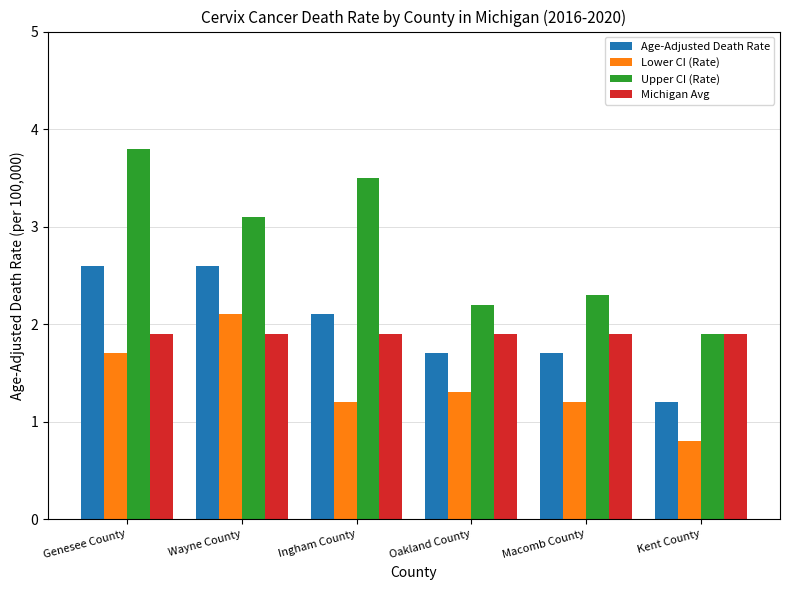

True or false: Michigan Avg has a value of 2.7 at Macomb County.

False